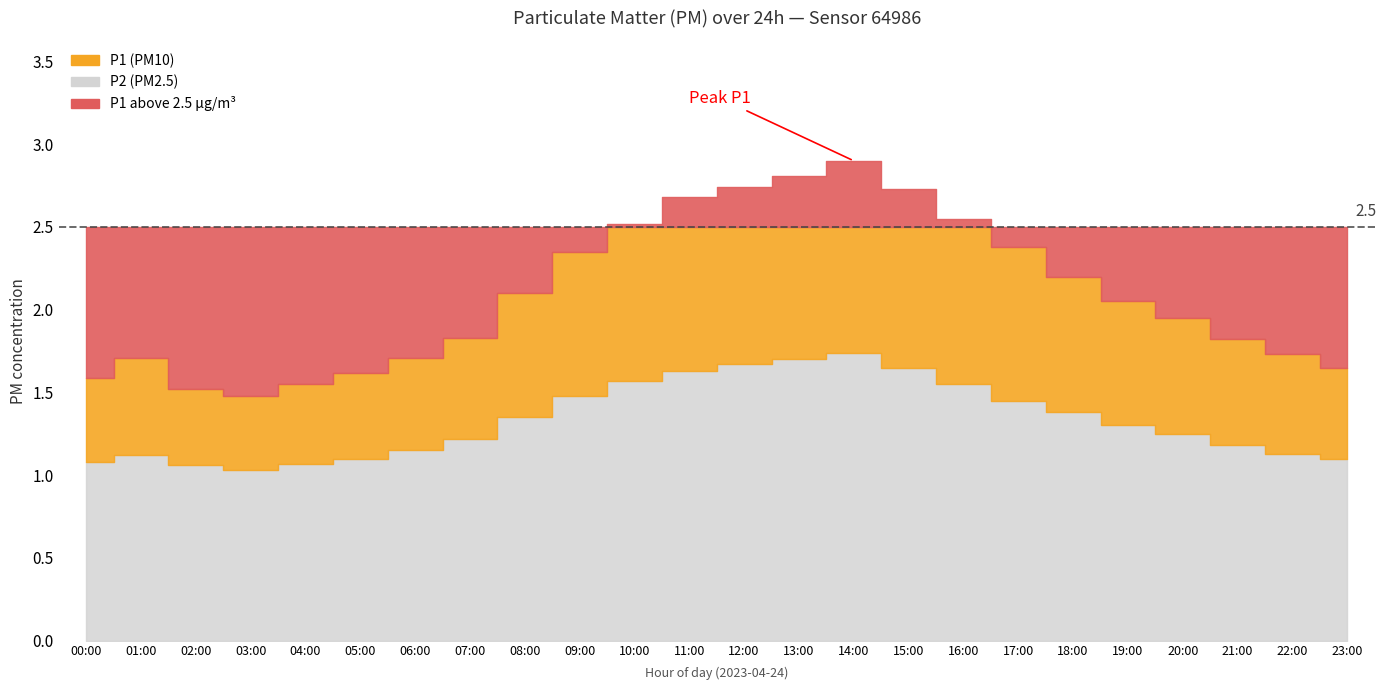

What is the value of the P1 point at the 19th from the left?

2.2